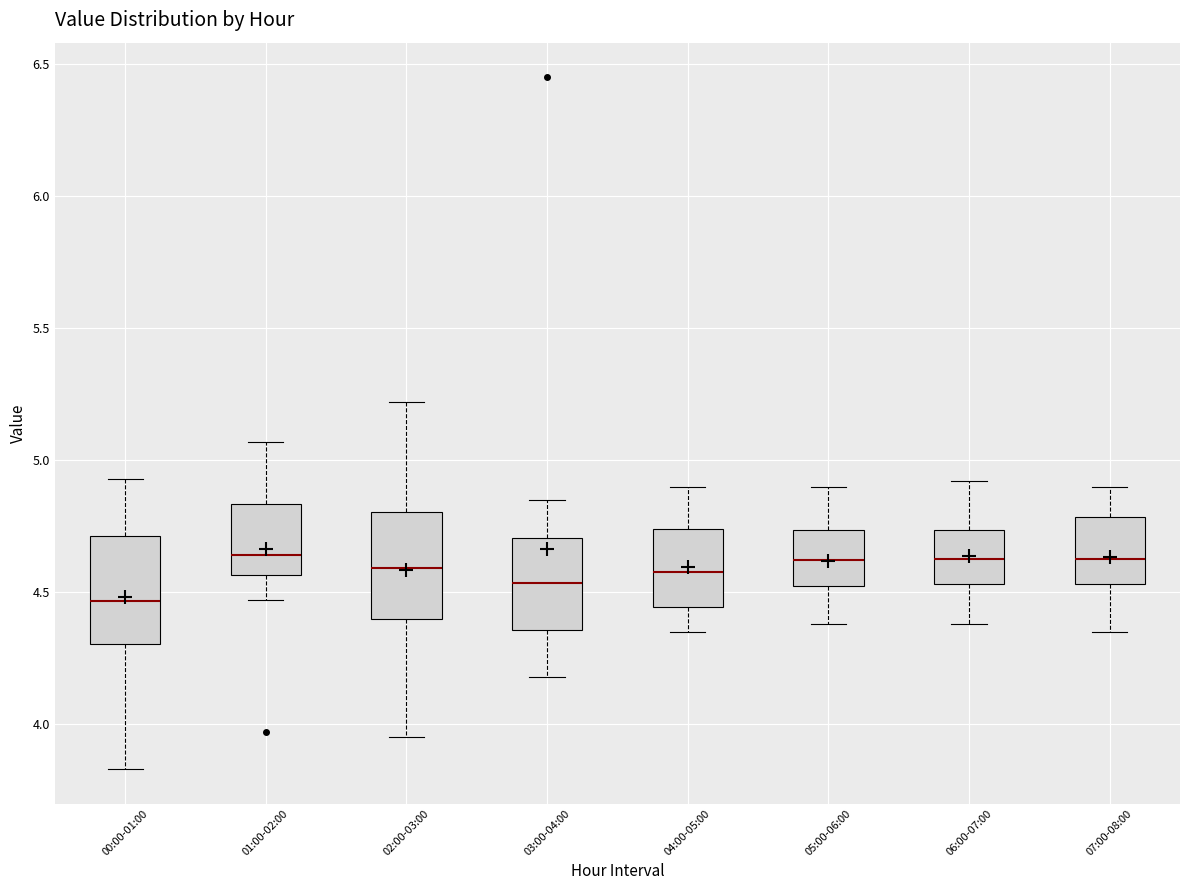

Which box has the lowest median line?

00:00-01:00